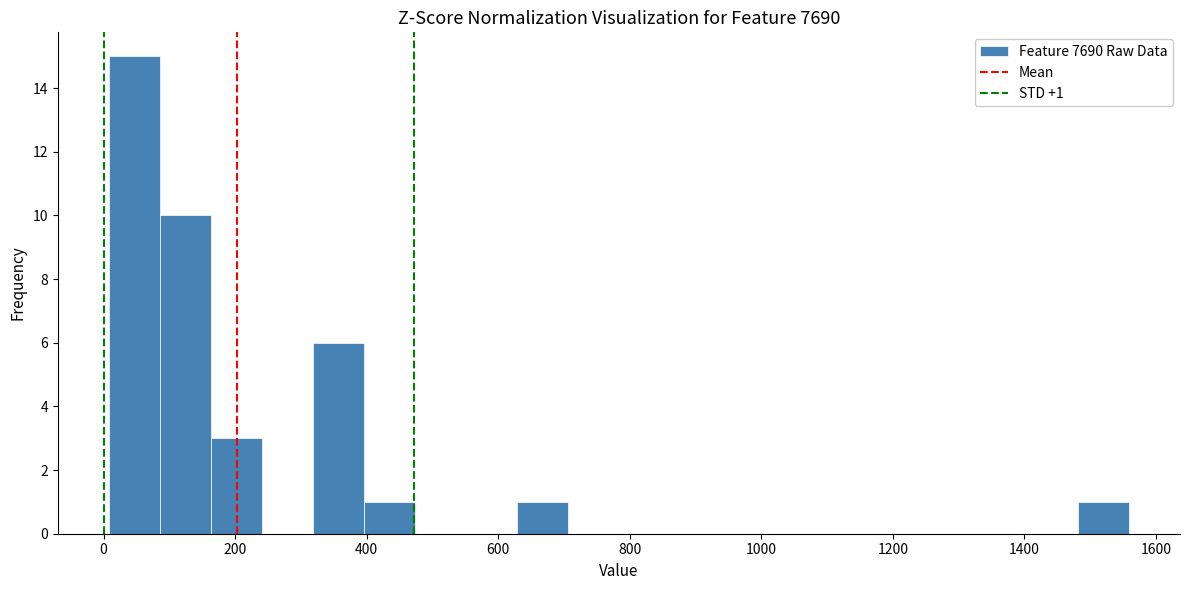

Read against the x-axis, roughly where is the centre of the tallest bar?

40